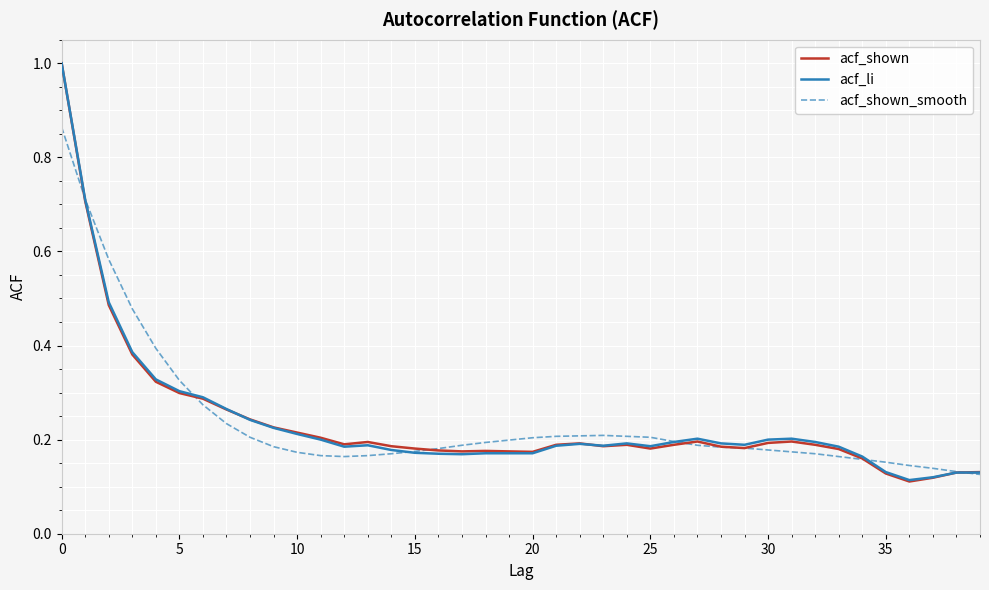

Which series has the largest range (max minus min)?

acf_shown